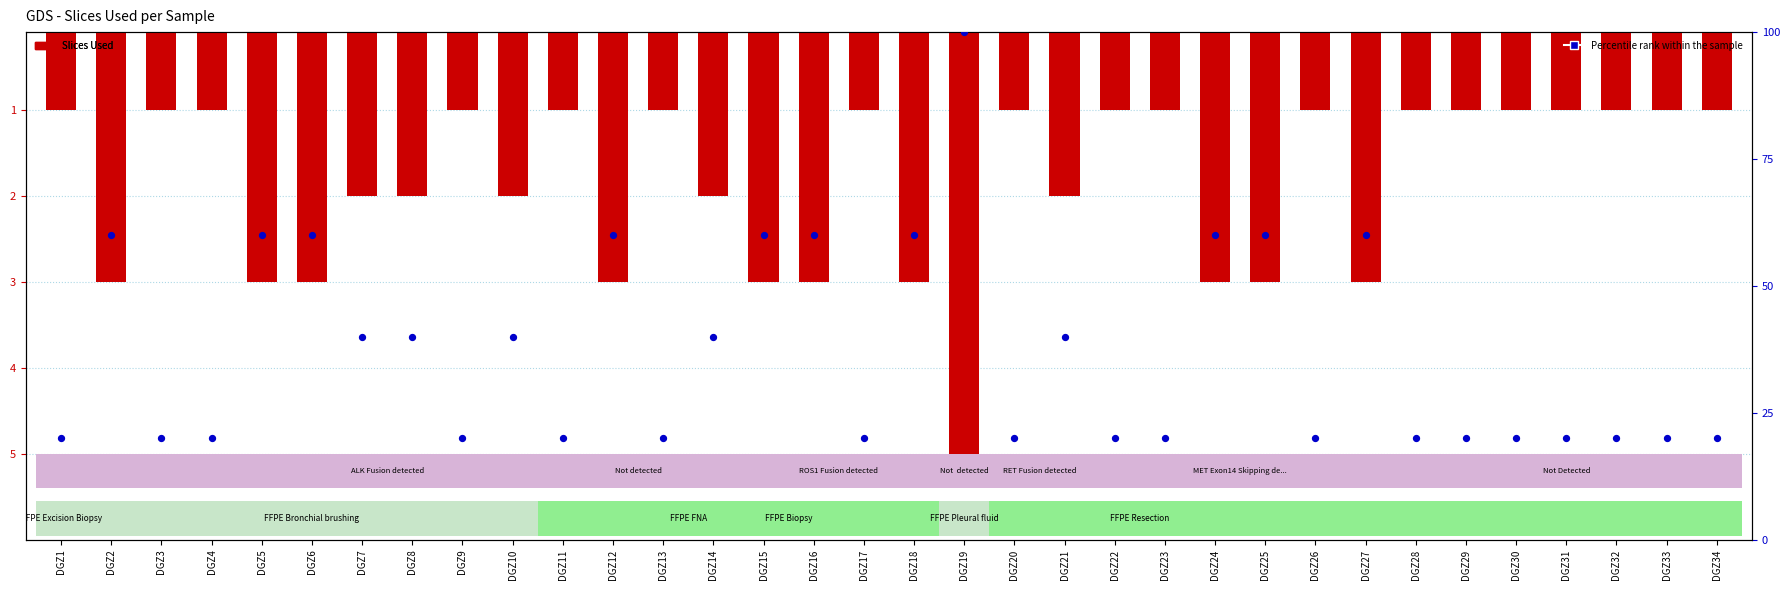

Which series reaches the maximum Y coordinate?

Percentile of slices within sample